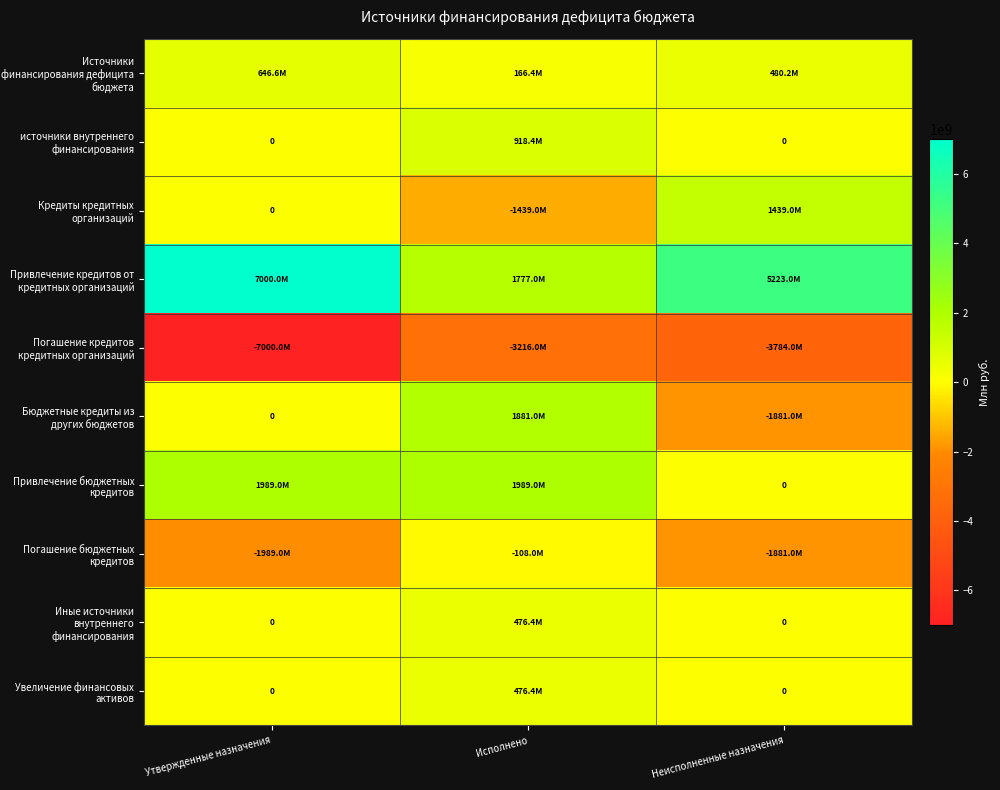

What is the difference between the Погашение кредитов кредитных организаций values at Утвержденные назначения and Исполнено?

3784000000.0